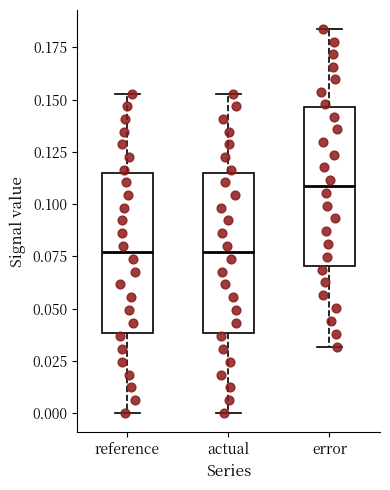

Where does the median line of the box for error sit on the y-axis? The values are not printed on the chart, so give them approximately, as read against the axis.

0.110